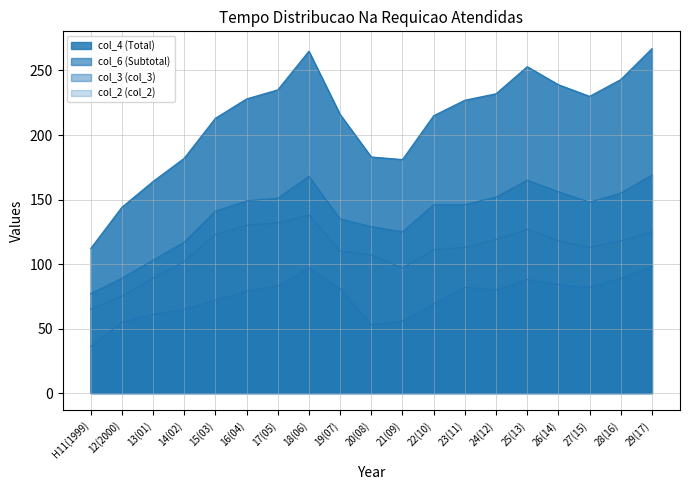

What is the total value across all series at 19(07)?

542